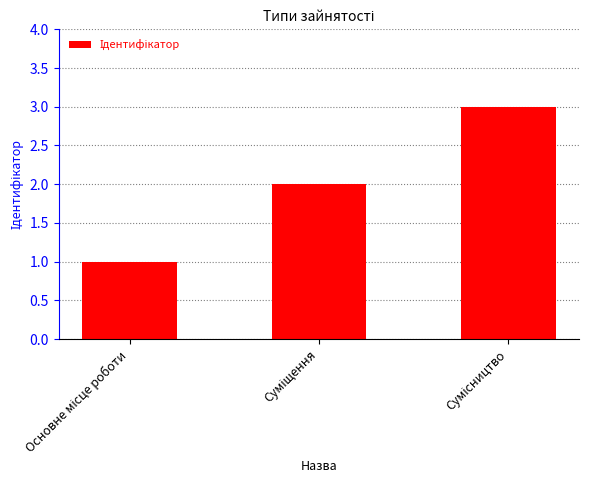

What is the maximum value shown in the chart?

3